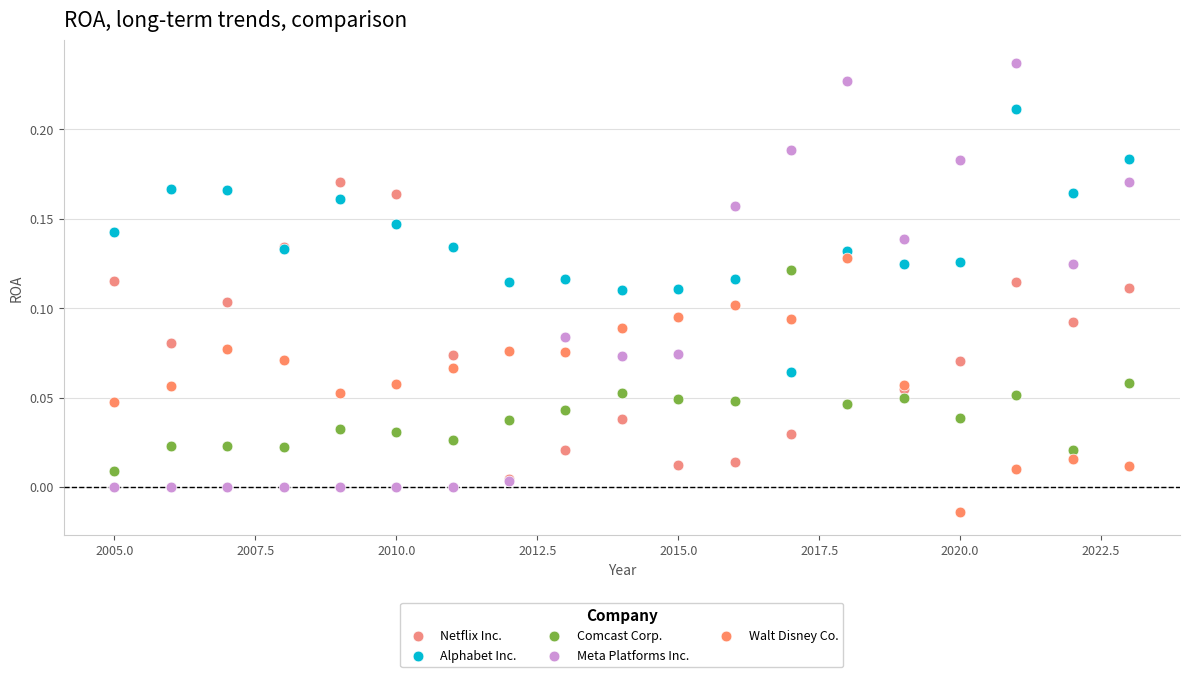

What are all the series names shown in the legend?

Netflix Inc., Alphabet Inc., Comcast Corp., Meta Platforms Inc., Walt Disney Co.